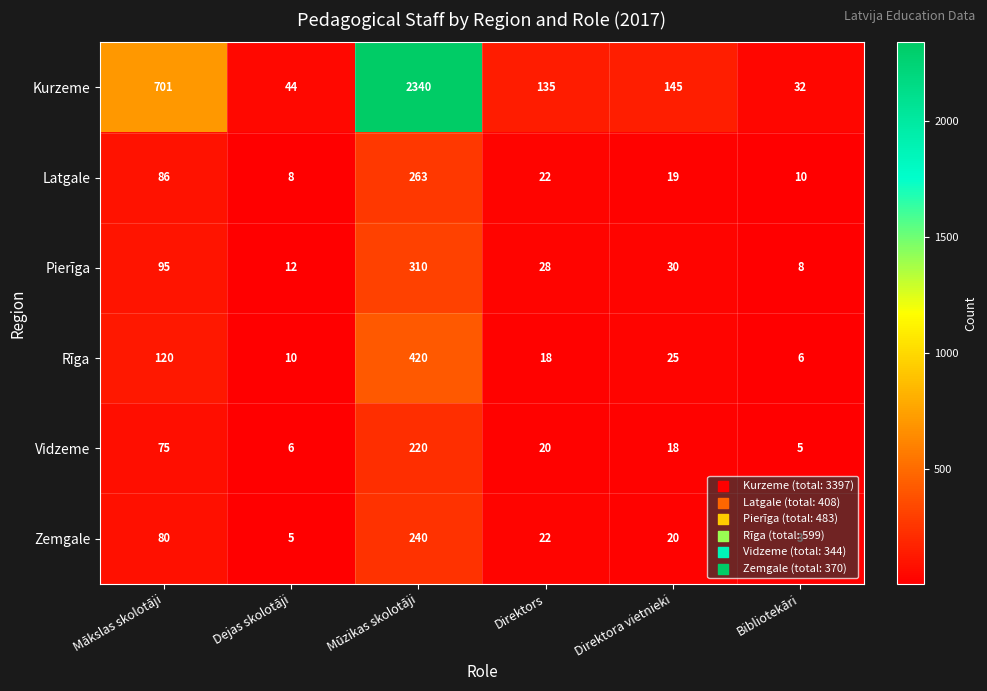

What is the difference between the highest and lowest values at Mākslas skolotāji?

626